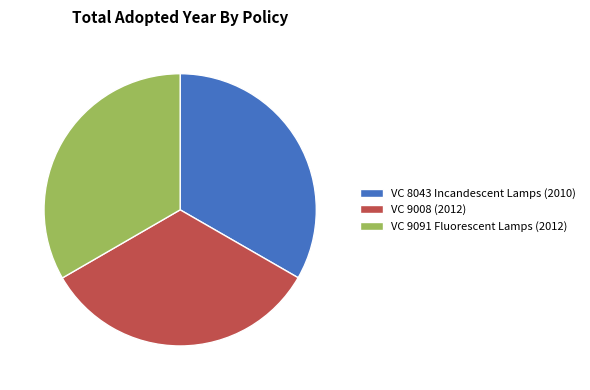

Do VC 9091 Fluorescent Lamps (2012) and VC 9008 (2012) together represent more than half of the pie?

Yes